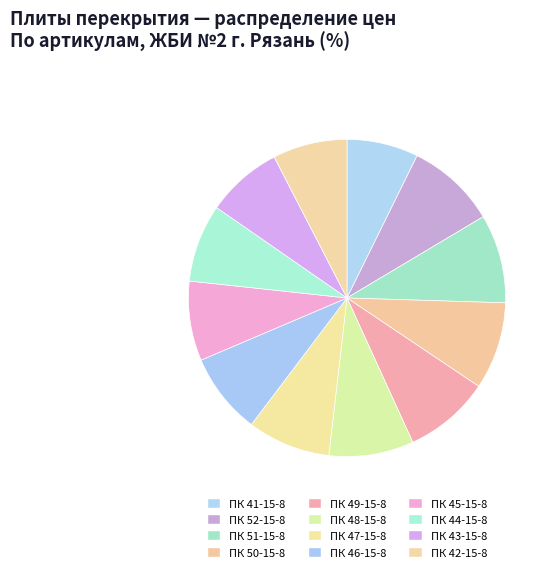

What is the largest slice in the pie chart?

ПК 52-15-8